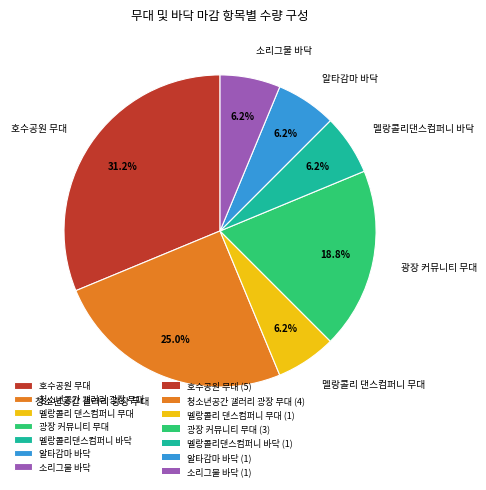

Is the sum of 알타감마 바닥 and 호수공원 무대 greater than half?

No